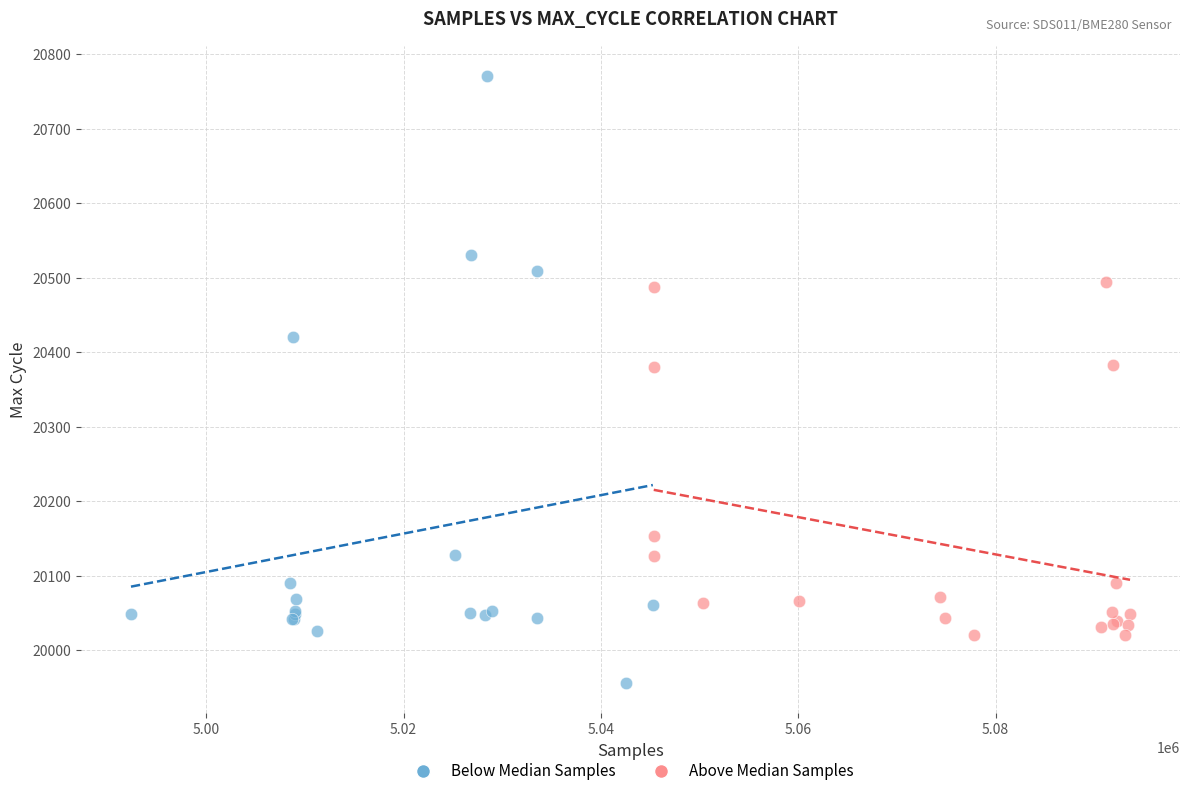

What are all the series names shown in the legend?

Below Median Samples, Above Median Samples